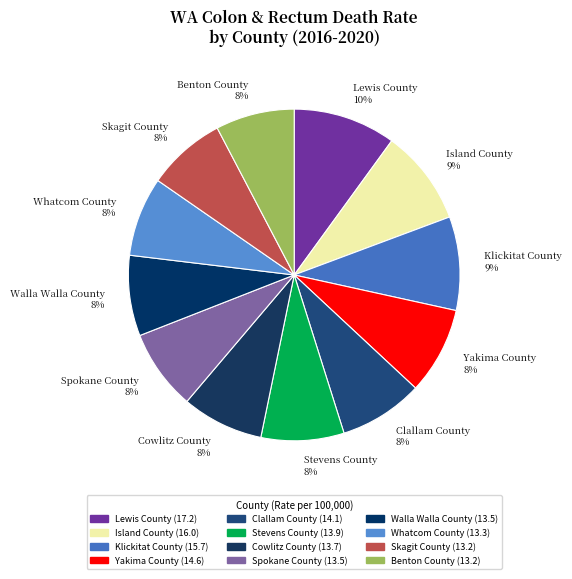

Is Benton County the majority of the pie?

No